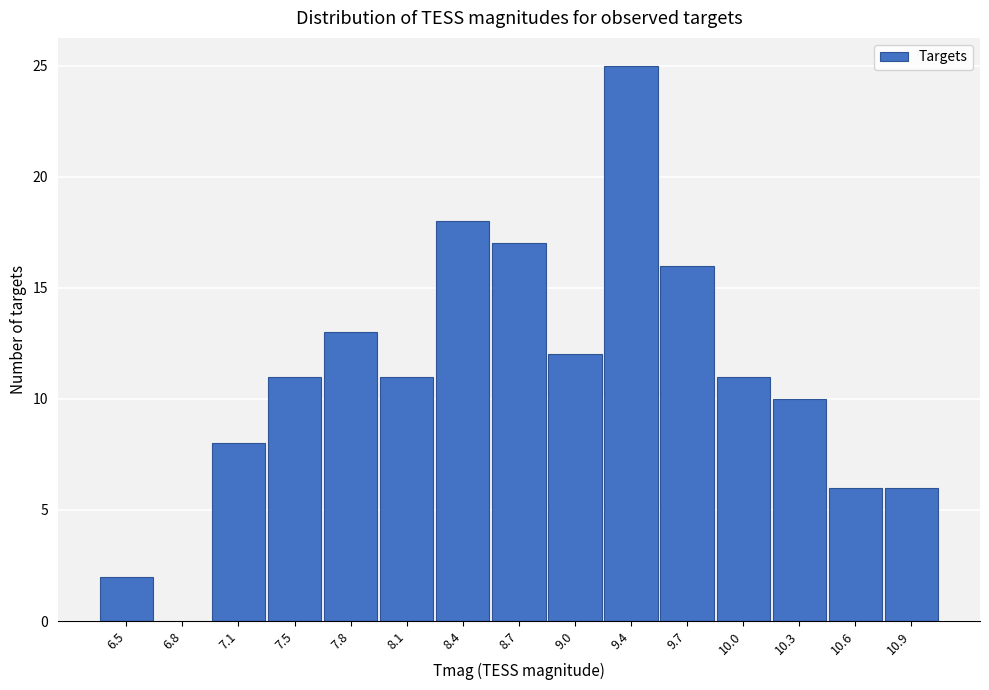

Reading left to right, extract all data points from this chart.

6.5=2	6.8=0	7.1=8	7.5=11	7.8=13	8.1=11	8.4=18	8.7=17	9.0=12	9.4=25	9.7=16	10.0=11	10.3=10	10.6=6	10.9=6